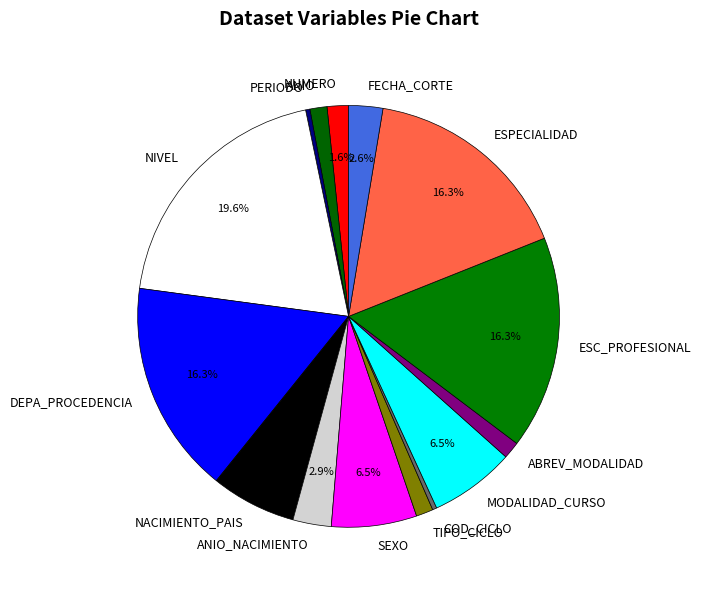

To the nearest percent, what is the difference between the largest and smallest slice percentages?

19%